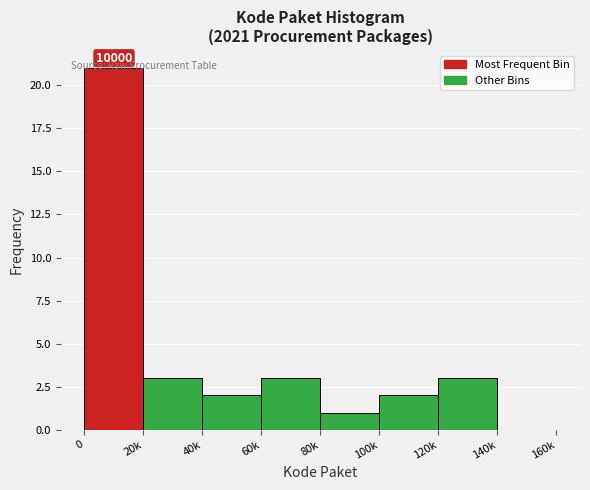

What is the greatest value displayed?

21